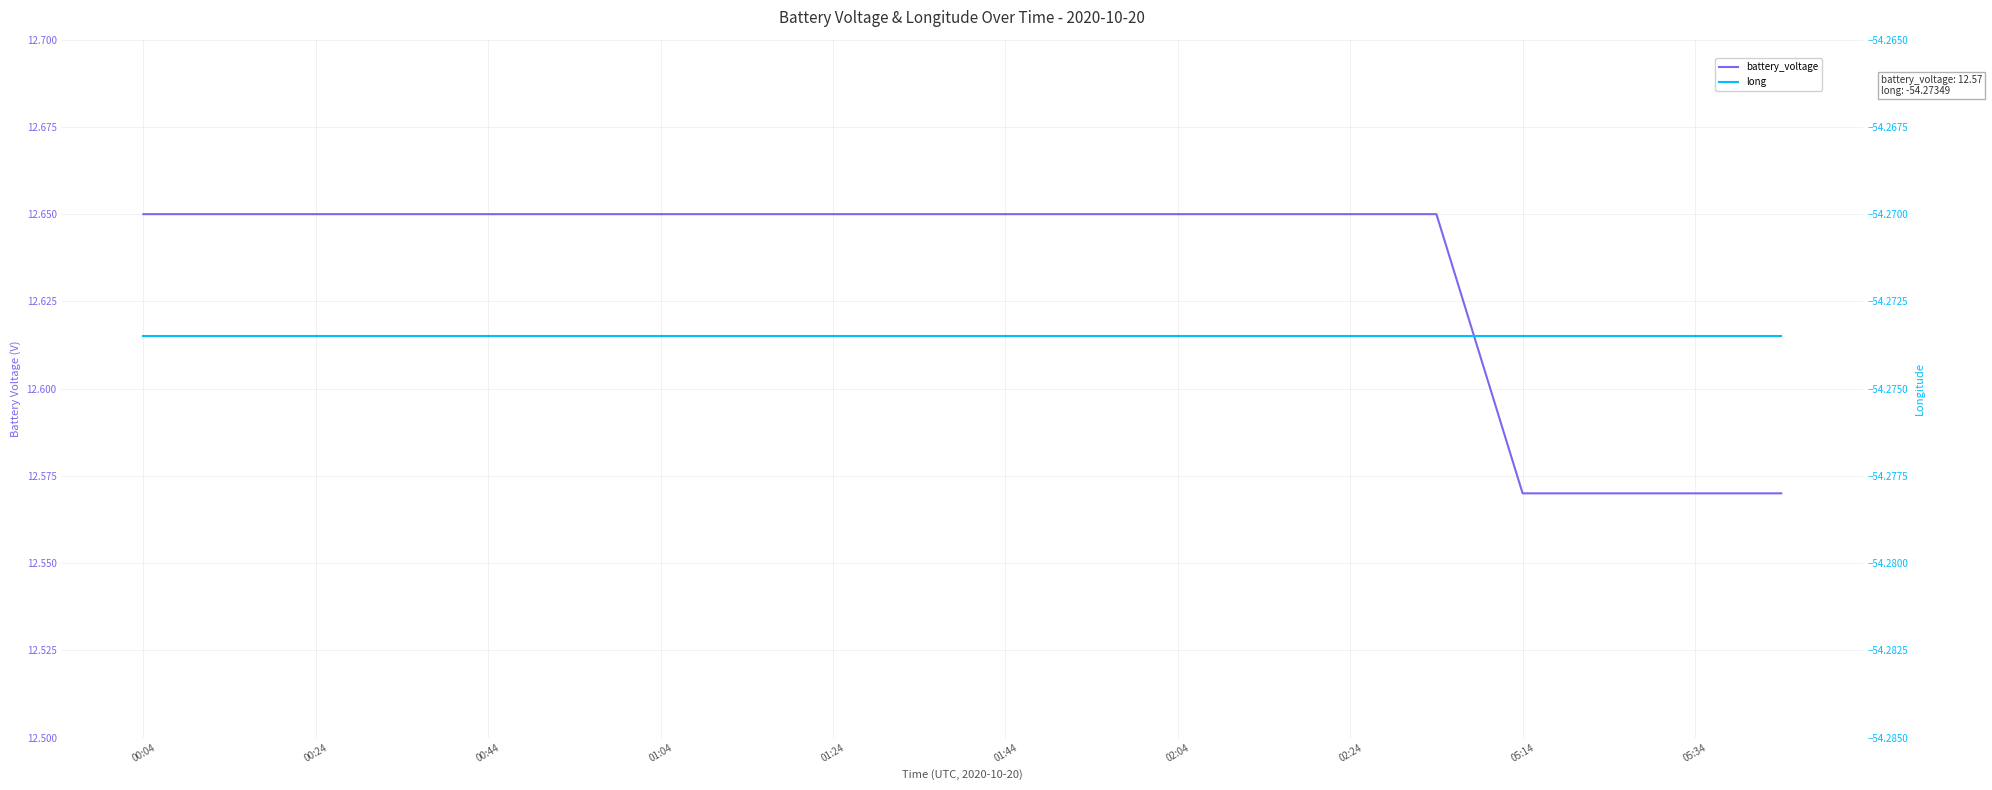

At which label does long reach its peak?

00:04